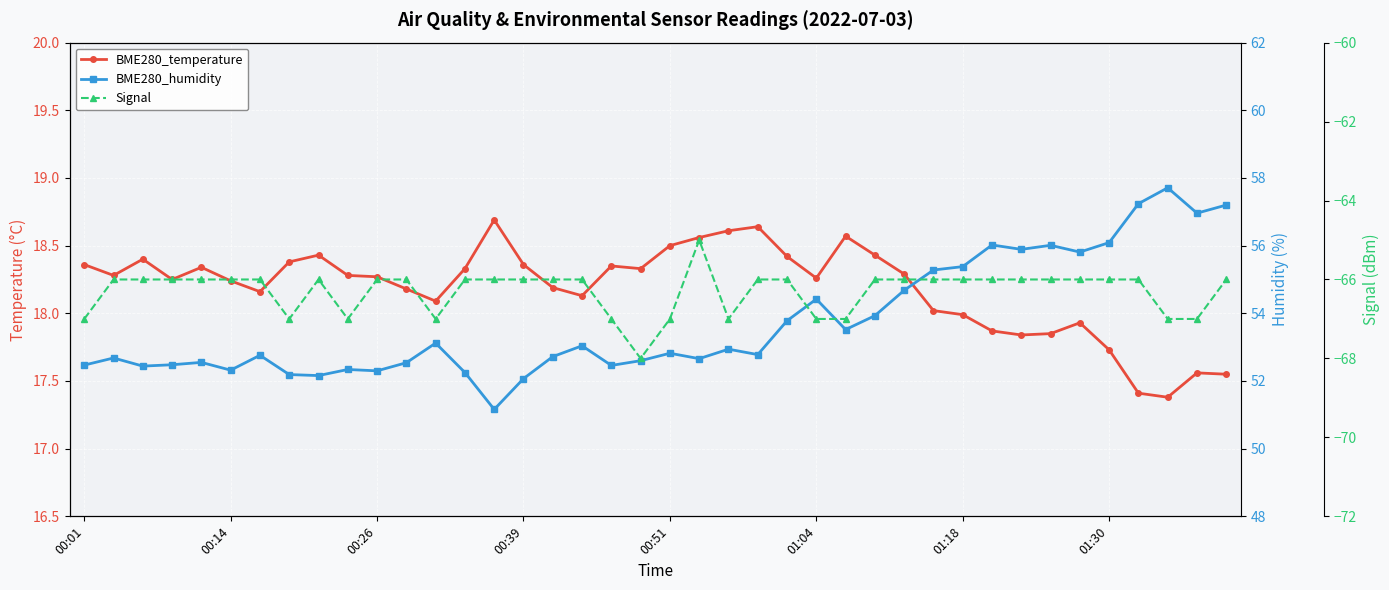

True or false: Signal and BME280_humidity cross at least once.

False